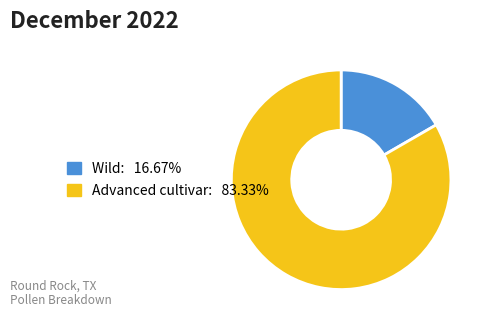

How many segments does this pie chart have?

2